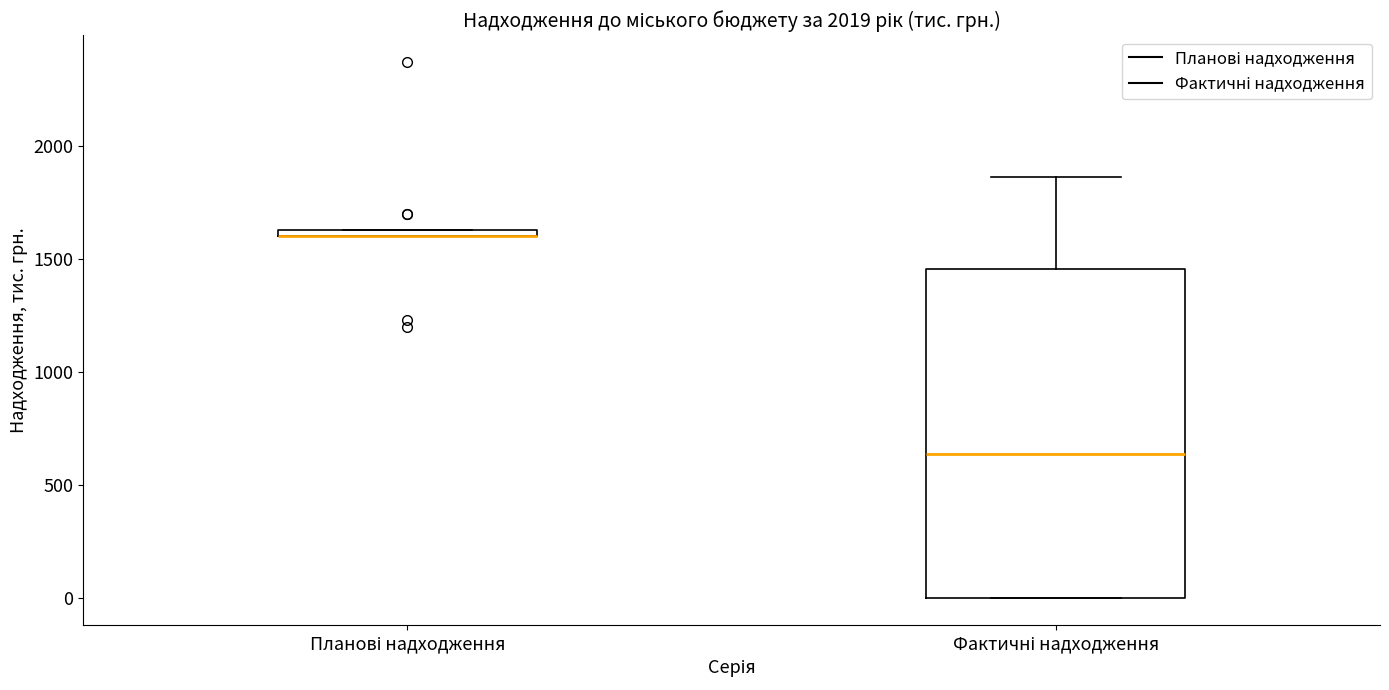

Where is the lower edge of the box for Планові надходження on the y-axis? The values are not printed on the chart, so give them approximately, as read against the axis.

1600